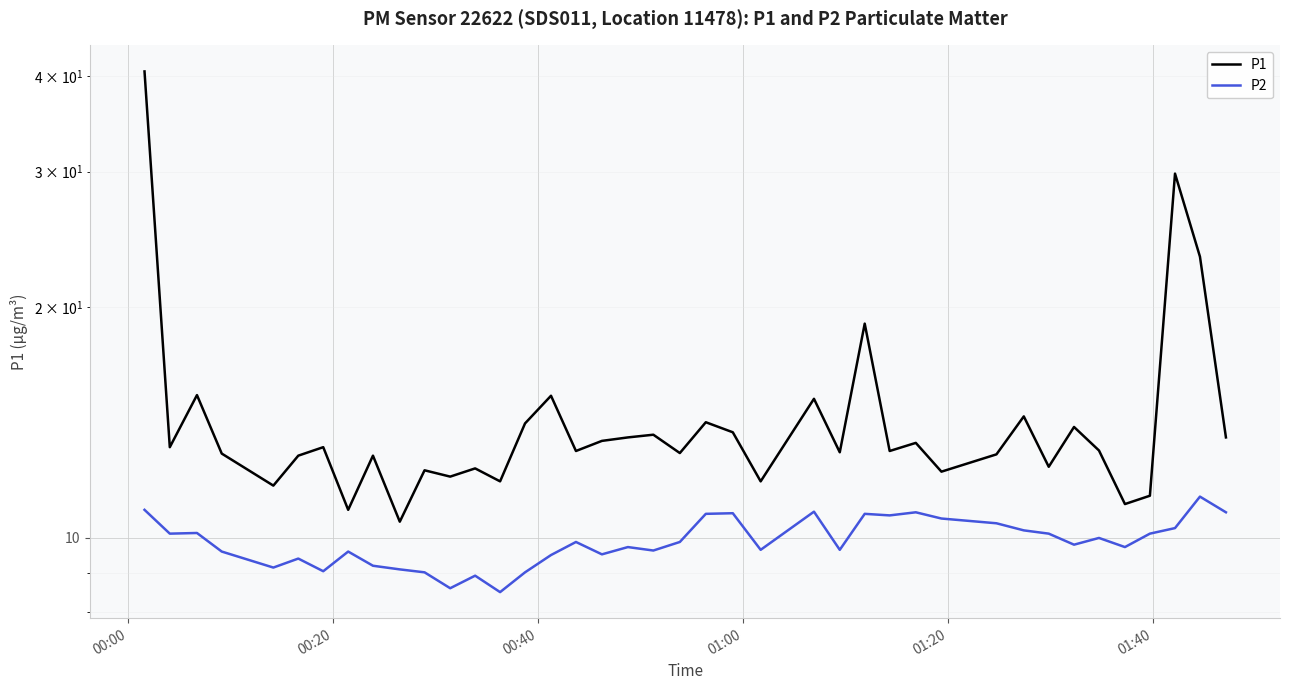

What is the difference between the maximum and minimum values in the P1 series?

30.0